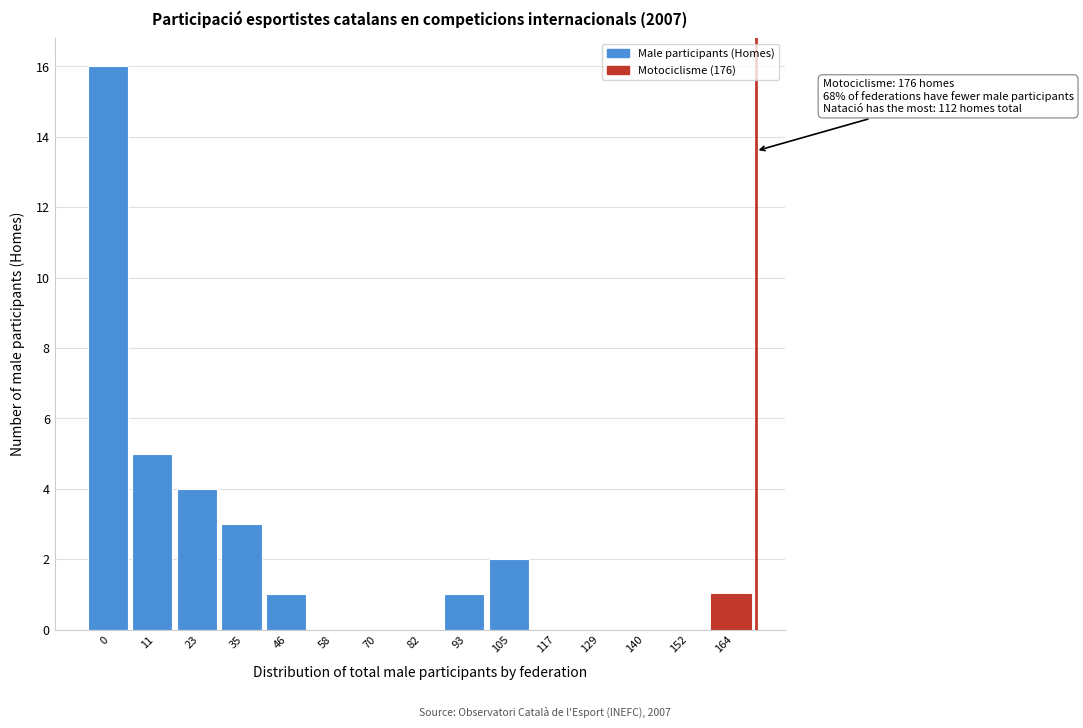

Reading left to right, extract all data points from this chart.

0=16	11=5	23=4	35=3	46=1	58=0	70=0	82=0	93=1	105=2	117=0	129=0	140=0	152=0	164=1